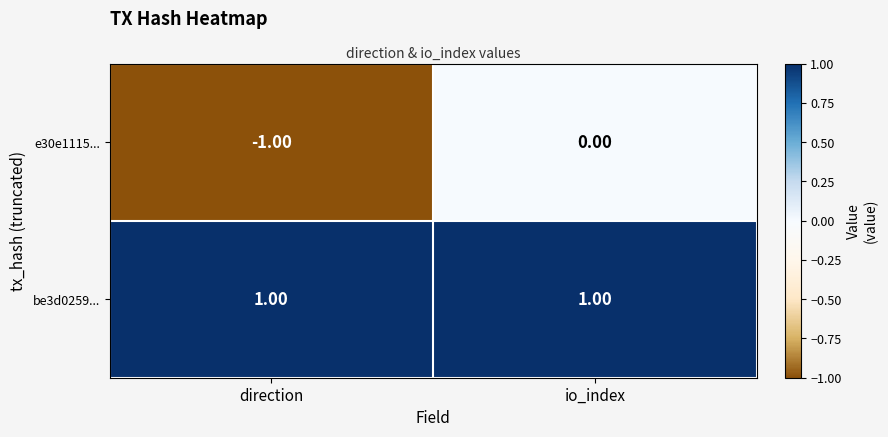

What is the greatest value displayed?

1